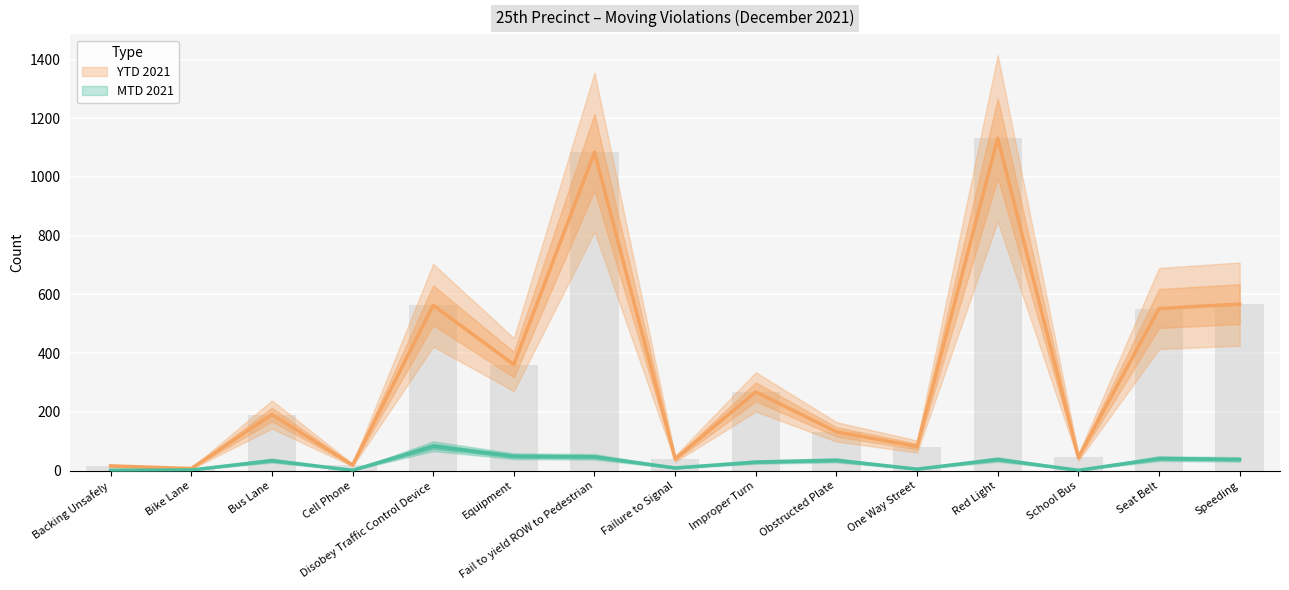

What position from the left is Bike Lane?

2